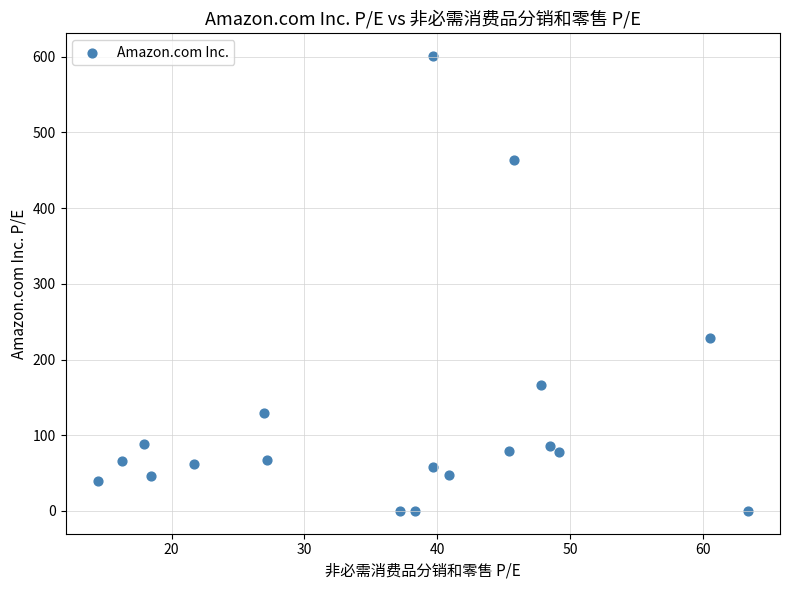

What is the range of X values (max minus min)?

48.9